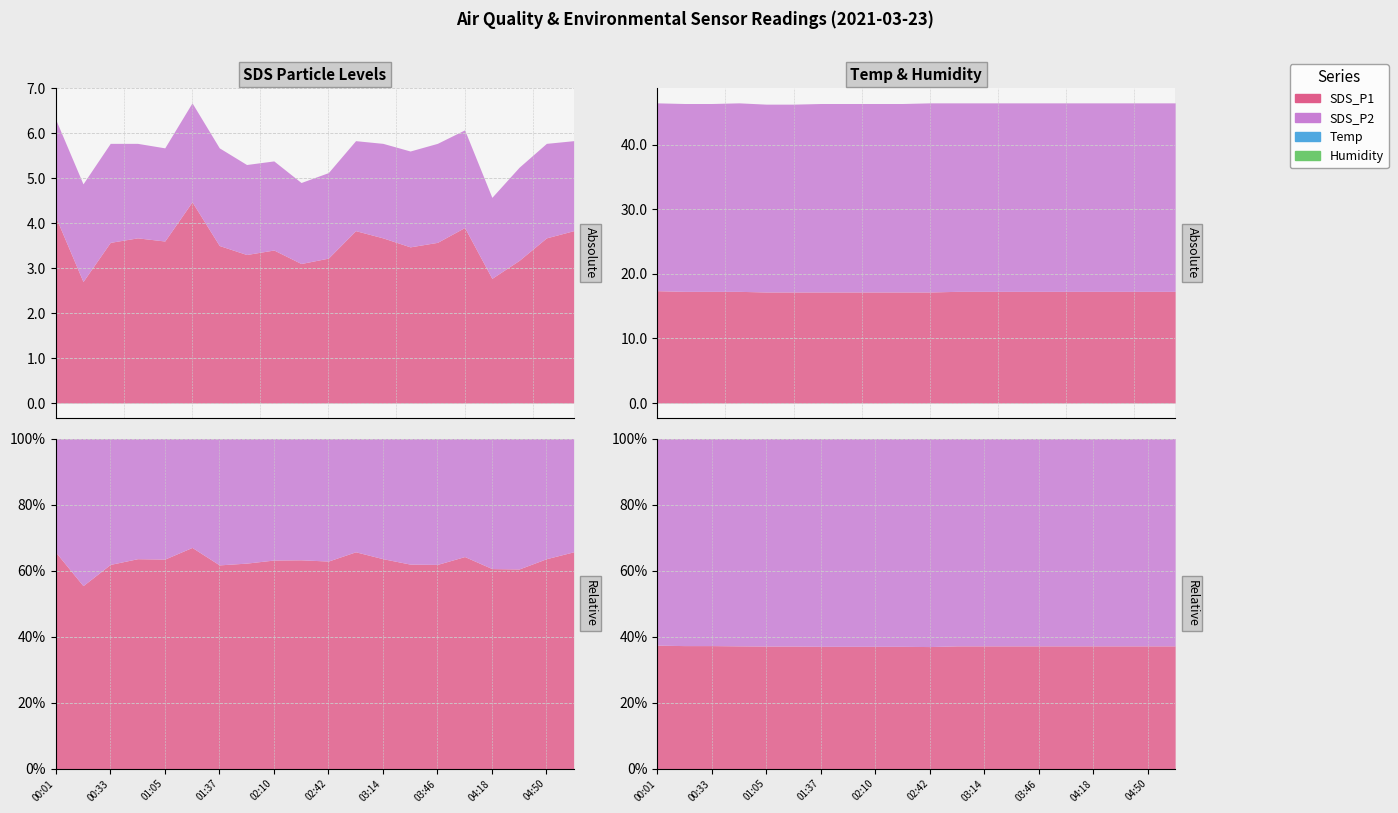

How many data points in SDS_P1 are above 3?

18